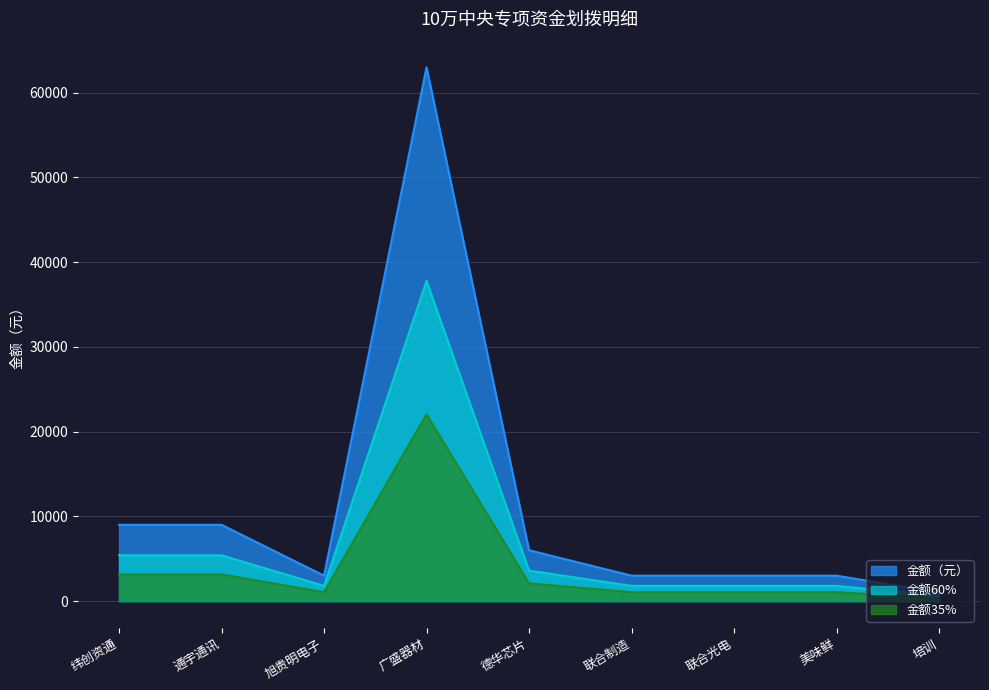

At which category does the chart reach its minimum across all series?

培训